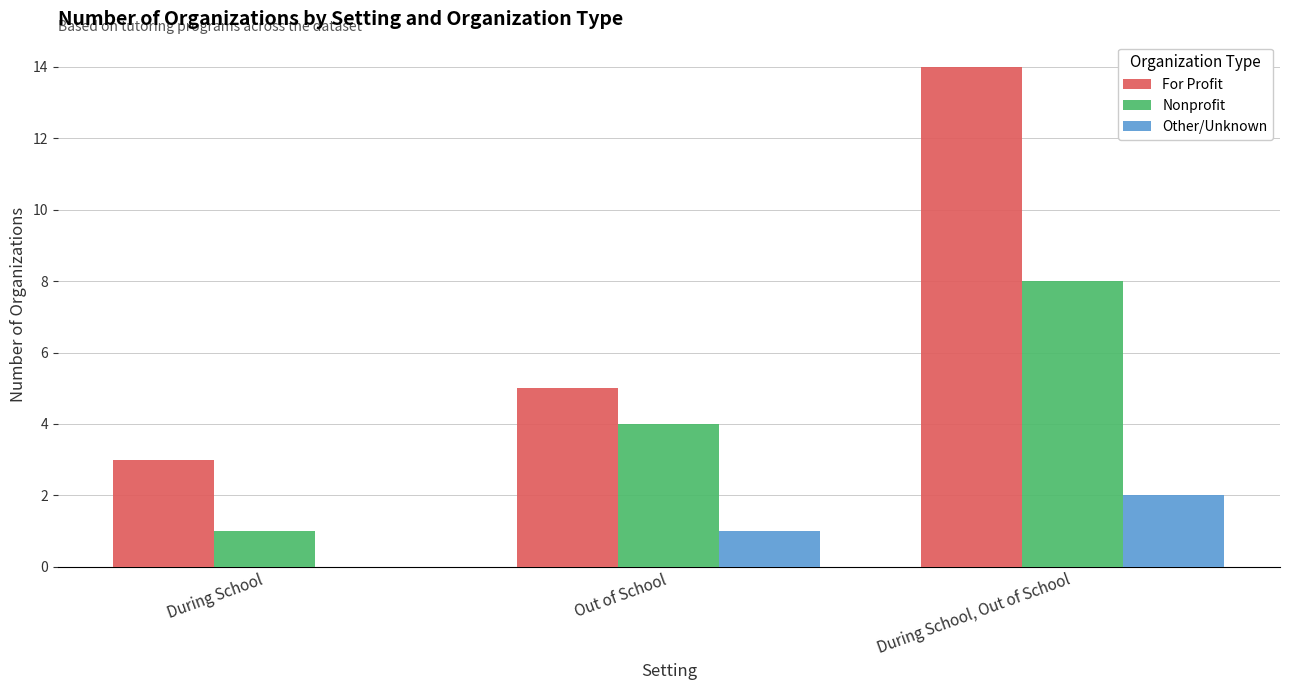

What is the sum of all Nonprofit values?

13